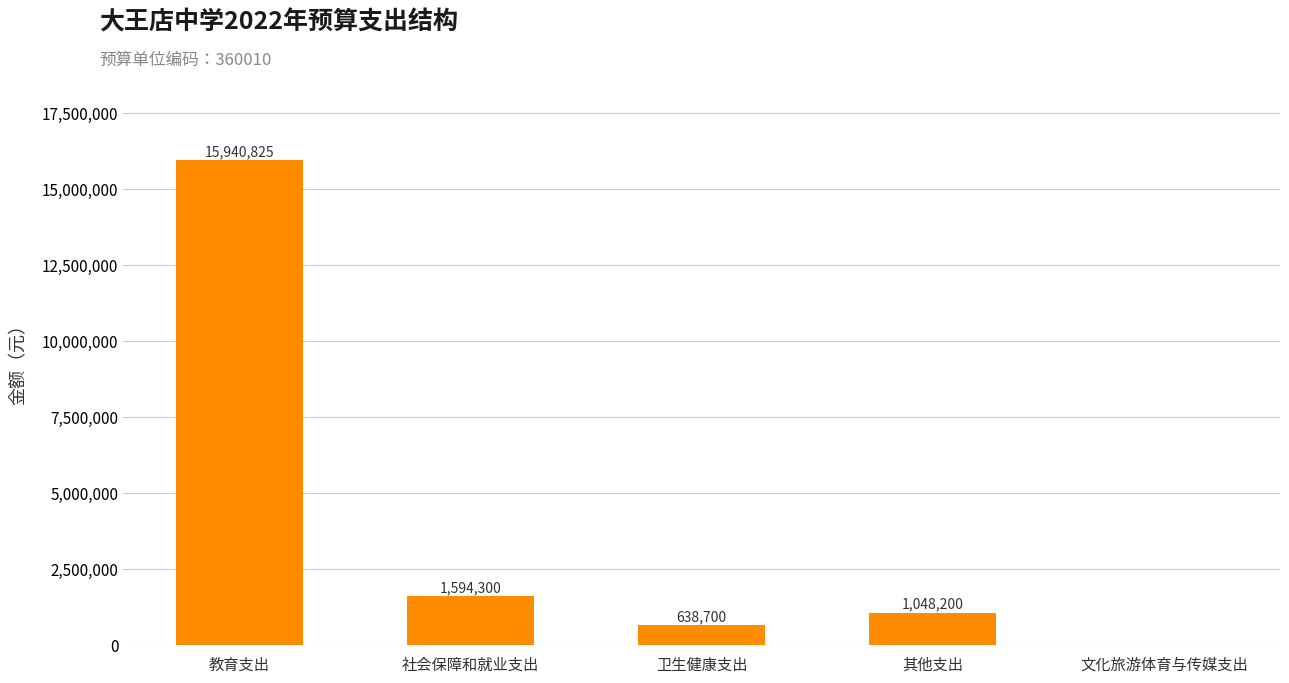

What is the ratio of the value at 社会保障和就业支出 to the value at 卫生健康支出?

2.5